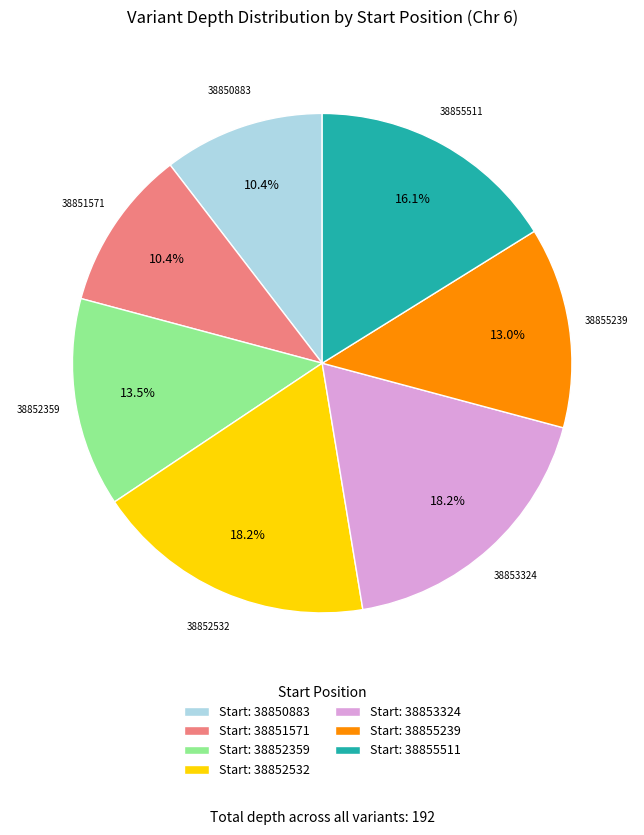

How much of the chart is everything except Start: 38850883?

89.6%